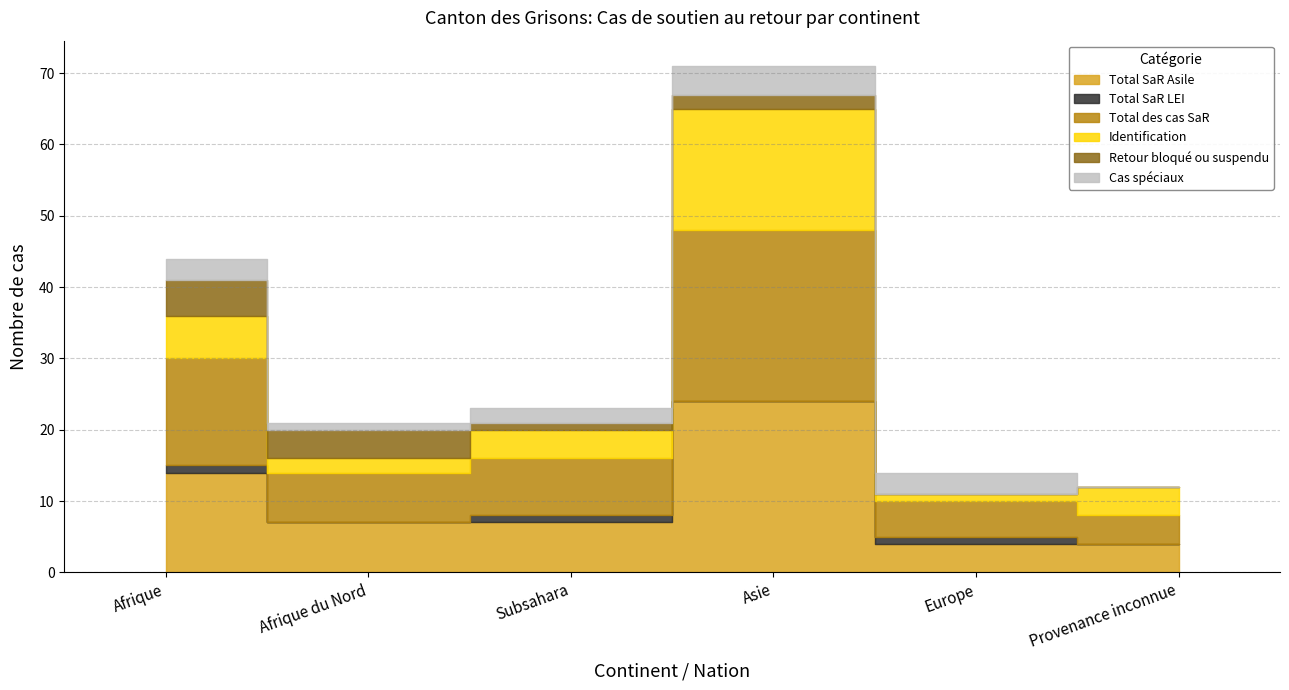

True or false: Total des cas SaR has more than 2 points higher than both neighbors.

False